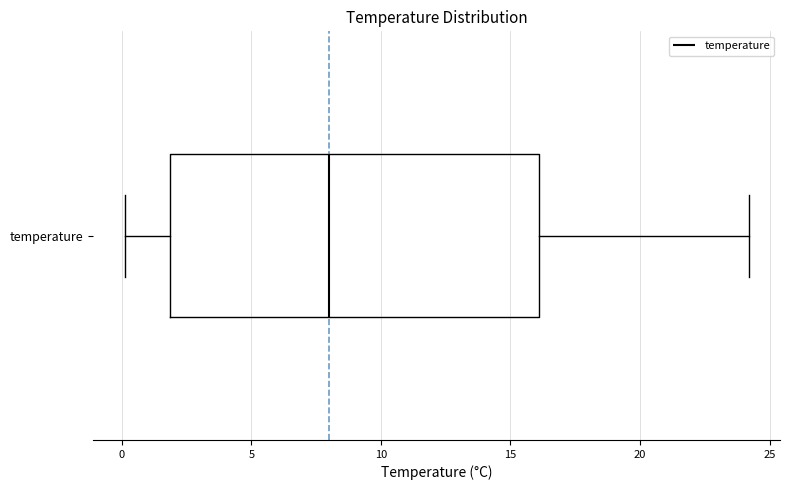

Where is the left edge of the box for temperature on the x-axis? The values are not printed on the chart, so give them approximately, as read against the axis.

2